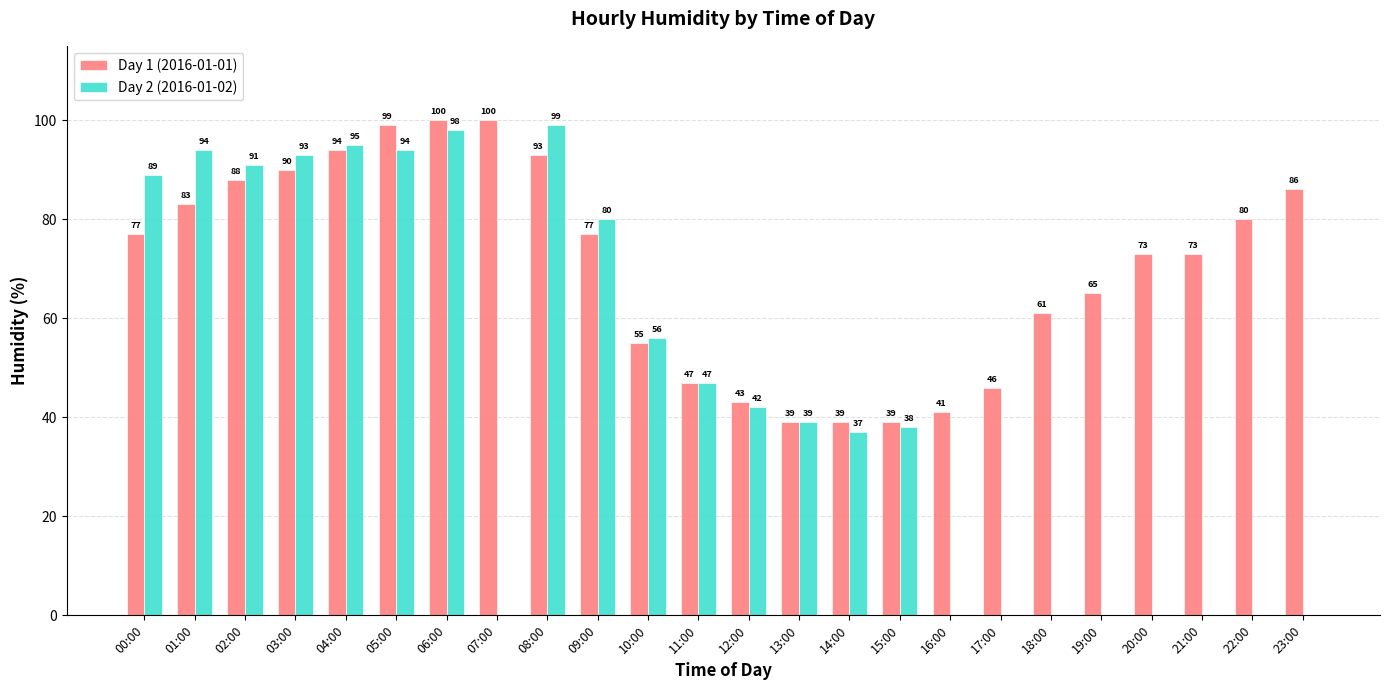

Between 02:00 and 23:00, which series saw the biggest shift?

Day 2 (2016-01-02)